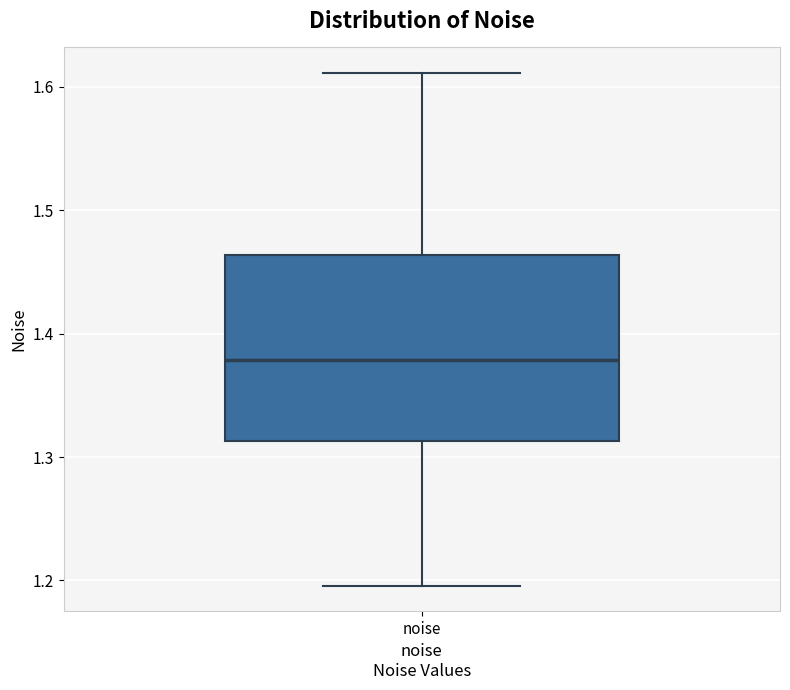

Transcribe this box plot: give where the median line is, the range the box spans, and where the two whiskers end, as read against the y-axis. The values are not printed on the chart, so give them approximately, as read against the axis.

median 1.38, box 1.31 to 1.46, whiskers 1.20 to 1.61